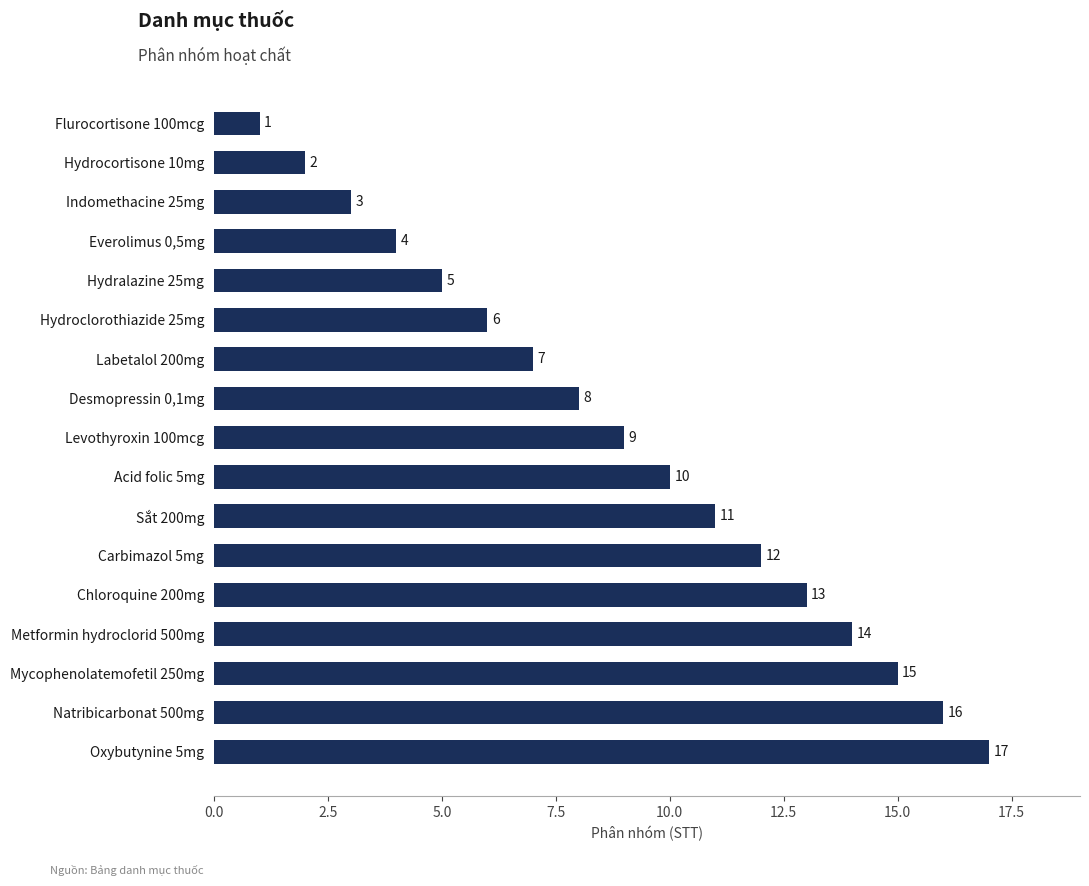

Reading top to bottom, list all the values displayed in this chart.

Flurocortisone 100mcg=1	Hydrocortisone 10mg=2	Indomethacine 25mg=3	Everolimus 0,5mg=4	Hydralazine 25mg=5	Hydroclorothiazide 25mg=6	Labetalol 200mg=7	Desmopressin 0,1mg=8	Levothyroxin 100mcg=9	Acid folic 5mg=10	Sắt 200mg=11	Carbimazol 5mg=12	Chloroquine 200mg=13	Metformin hydroclorid 500mg=14	Mycophenolatemofetil 250mg=15	Natribicarbonat 500mg=16	Oxybutynine 5mg=17